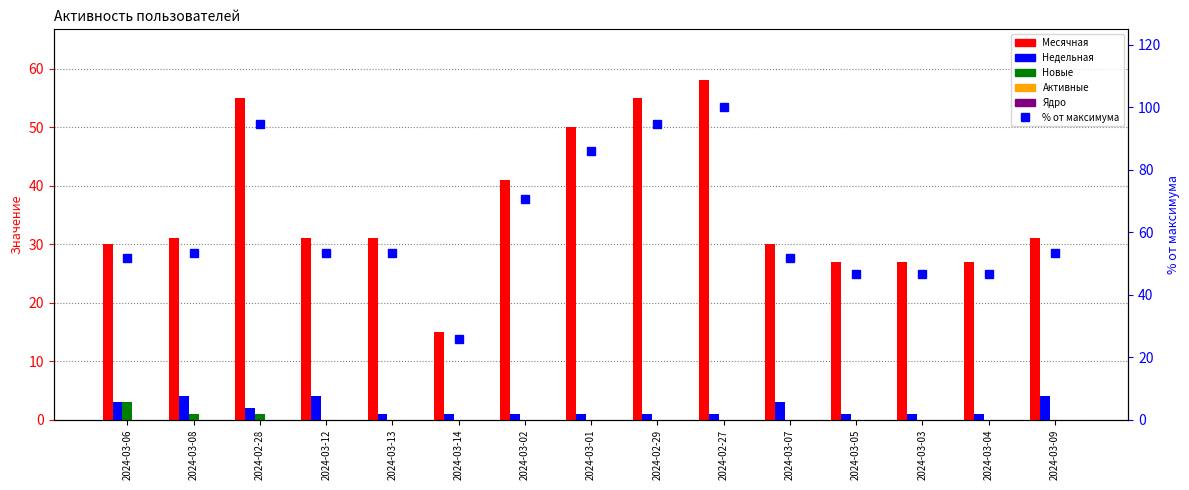

What is the spread (max minus min) of values at 2024-03-13?

53.4